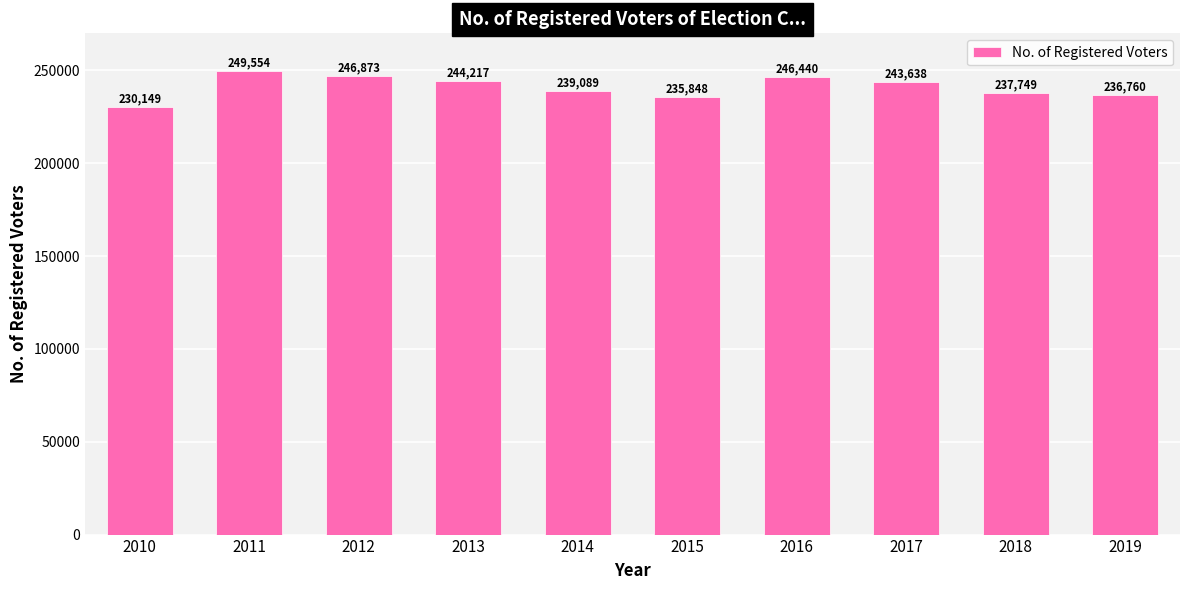

At which label does the data first exceed 243638?

2011